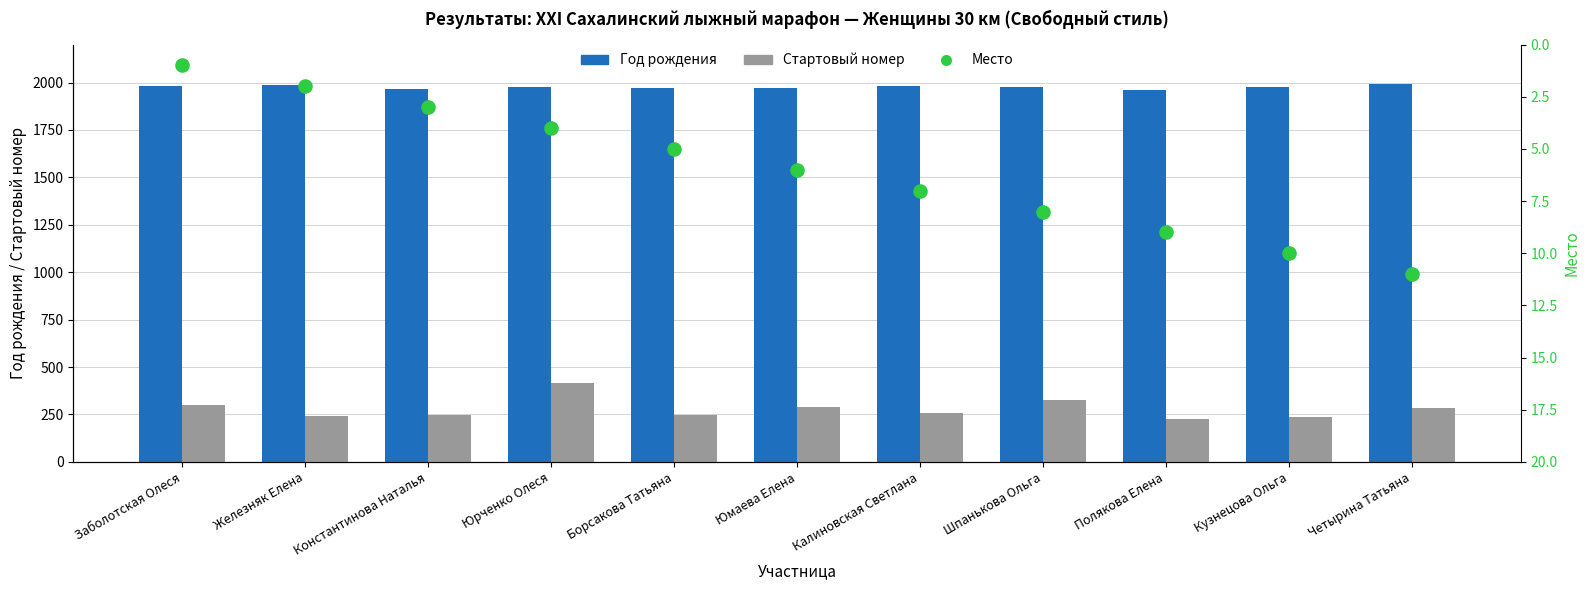

Which series contains the lowest Y value?

Место